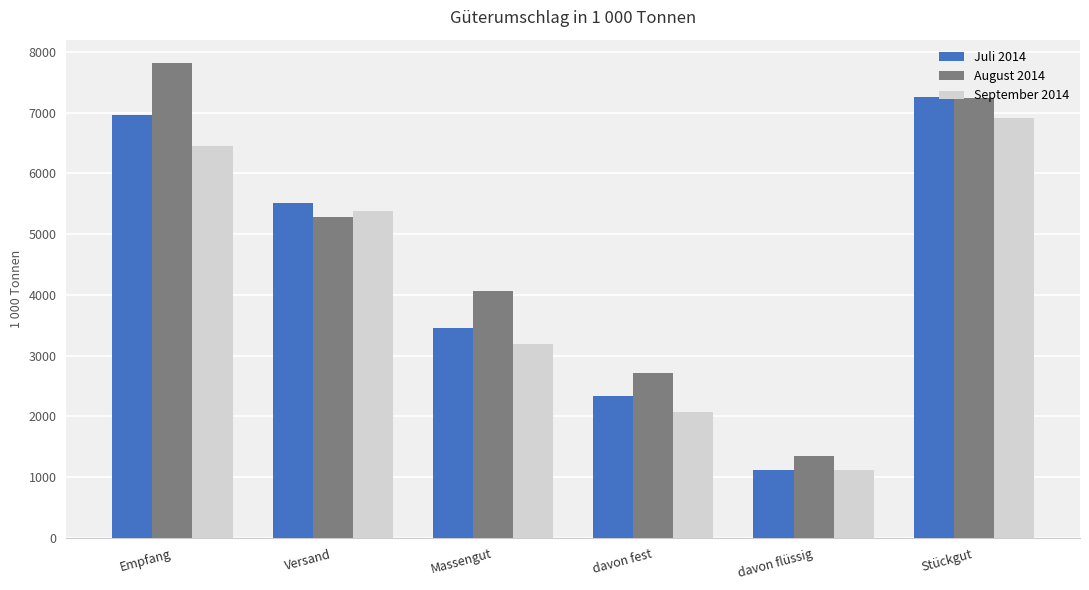

How many values in the September 2014 series are below 5373?

3